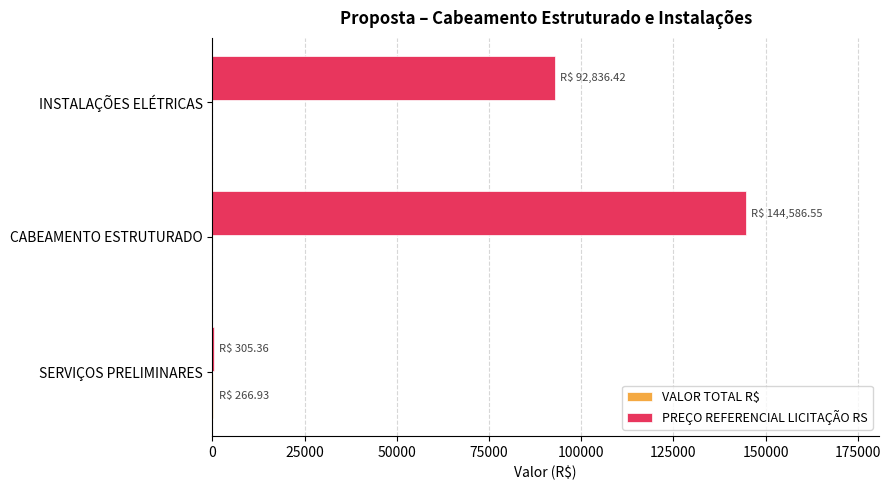

The value of PREÇO REFERENCIAL LICITAÇÃO RS at CABEAMENTO ESTRUTURADO is 242608.3. True or false?

False